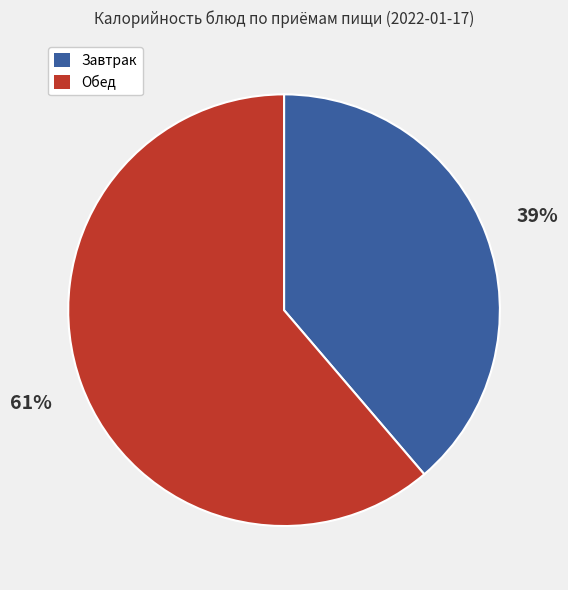

Does any single category account for the majority?

Yes